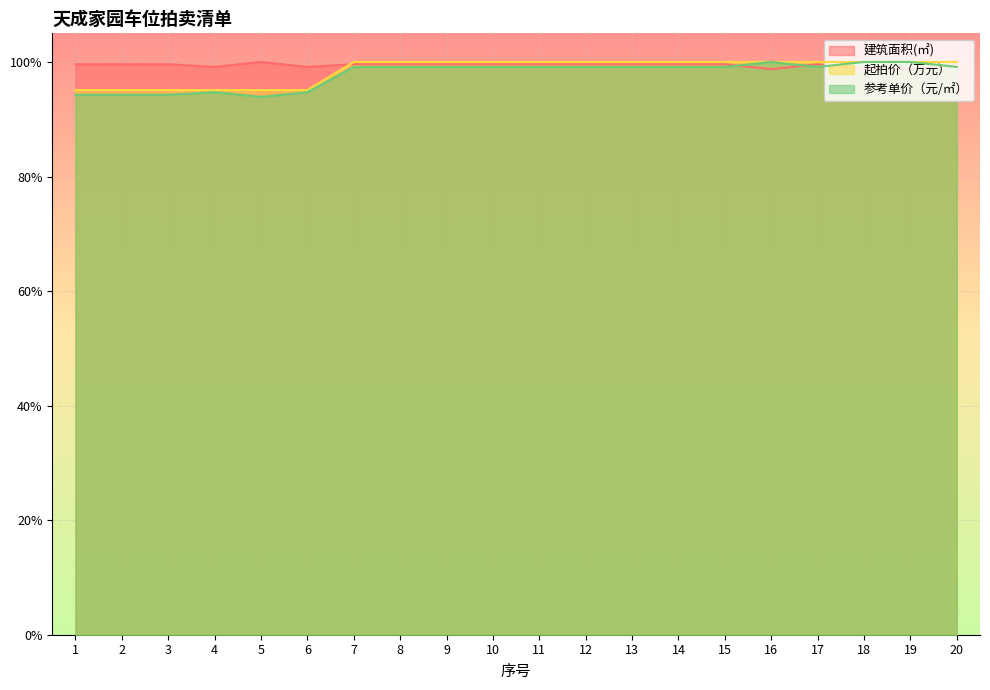

How many times do 起拍价（万元） and 建筑面积(㎡) cross each other?

1